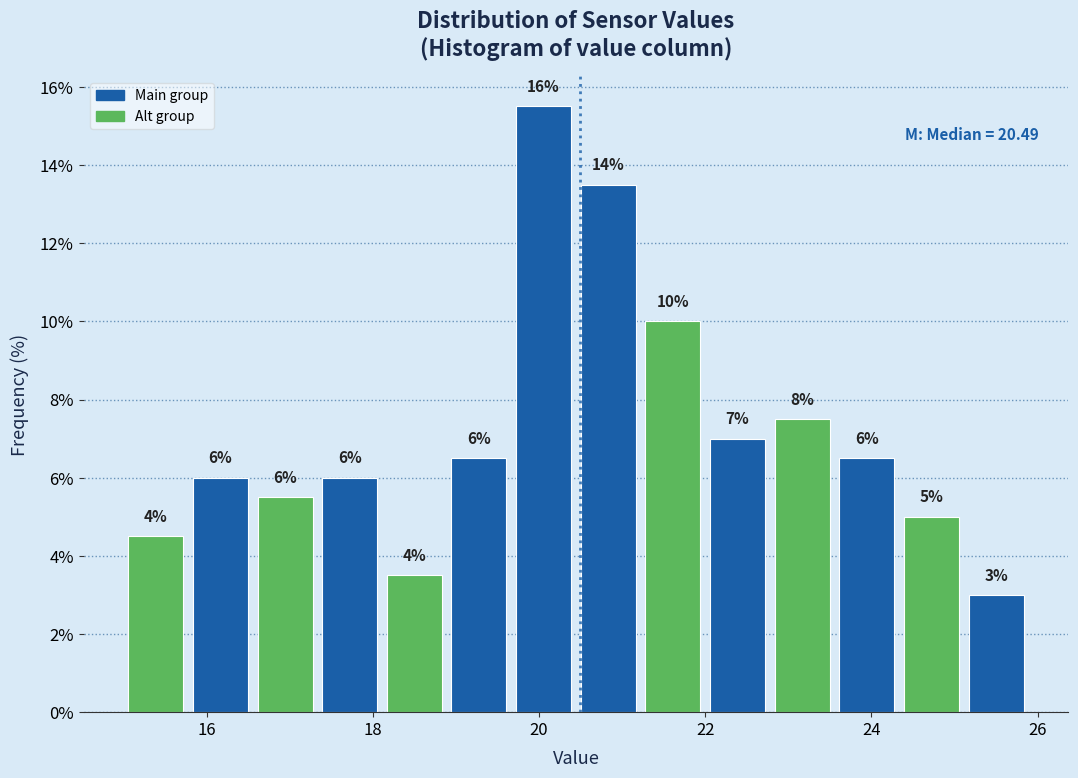

Around what value on the x-axis is the tallest bar? Give the approximate position of its centre, as read against the axis.

20.0